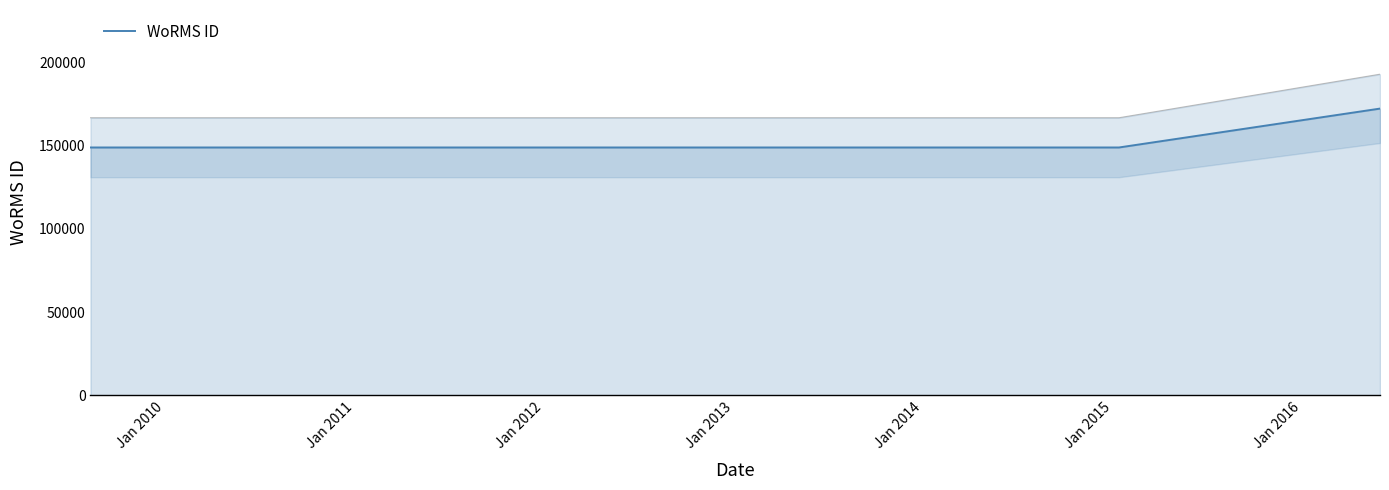

What is the highest value of the WoRMS ID series?

172419